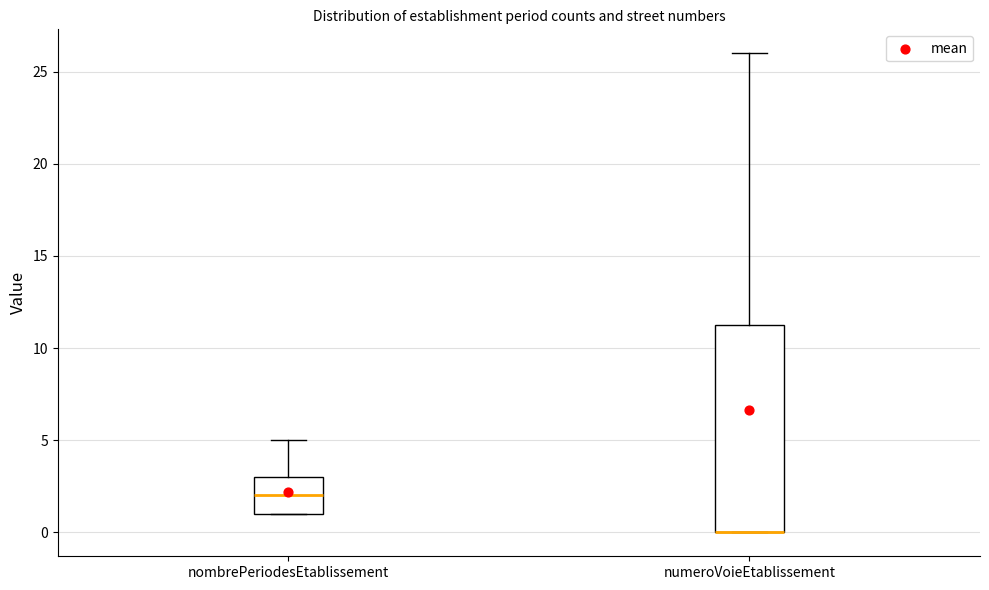

Comparing the boxes themselves (not the whiskers), which one is the tallest?

numeroVoieEtablissement